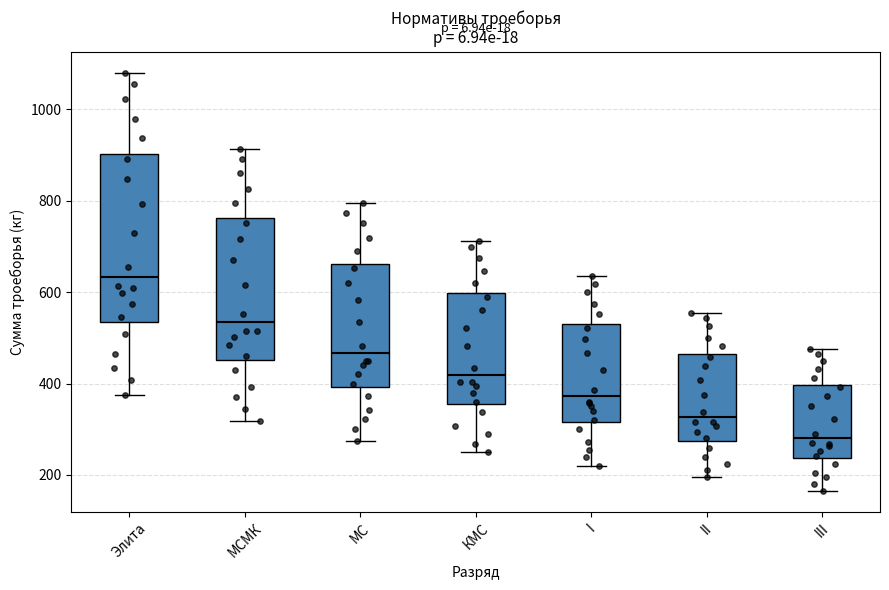

Where does the lower whisker of the box for МСМК end on the y-axis? The values are not printed on the chart, so give them approximately, as read against the axis.

320